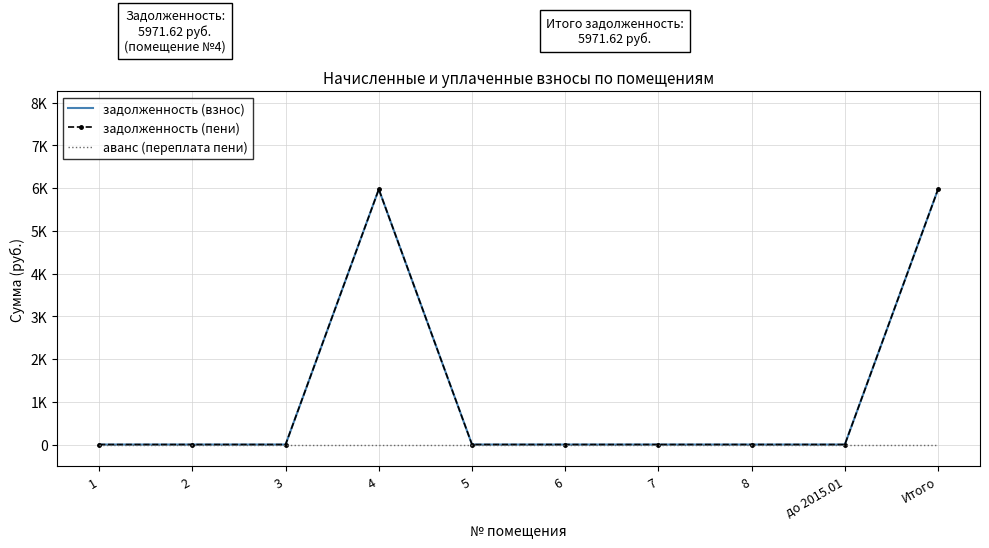

List the series in order of their peak value, lowest first.

аванс (переплата пени), задолженность (взнос), задолженность (пени)